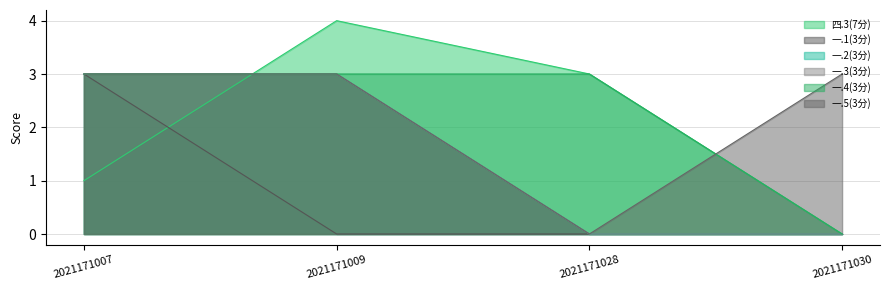

What are all the series names shown in the legend?

四.3(7分), 一.1(3分), 一.2(3分), 一.3(3分), 一.4(3分), 一.5(3分)